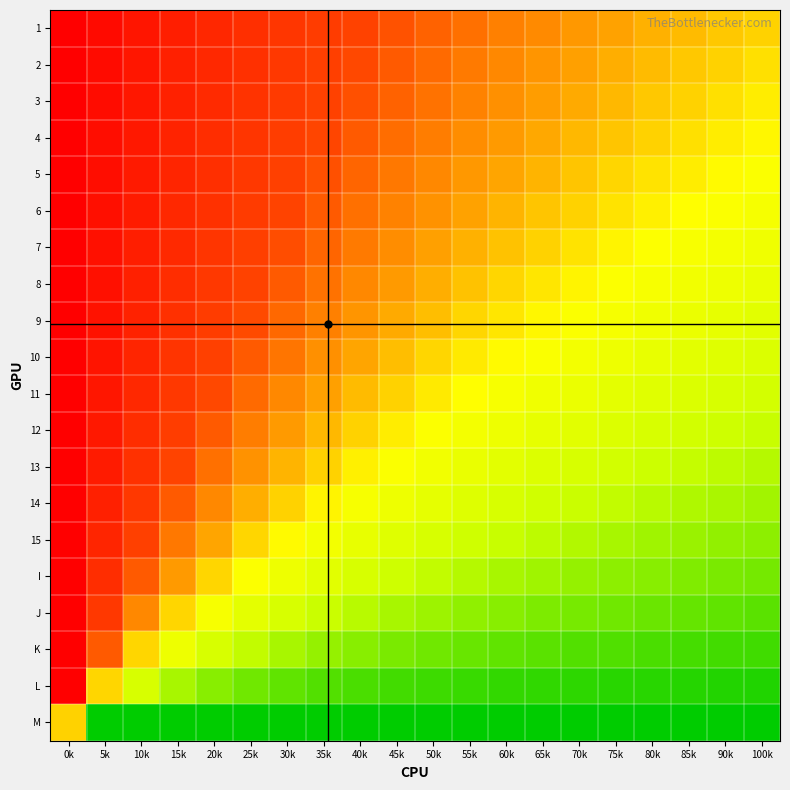

List the series in order of their peak value, lowest first.

M, 1, 2, 3, 4, 5, 6, 7, 8, 9, 10, 11, 12, 13, 14, 15, I, J, K, L